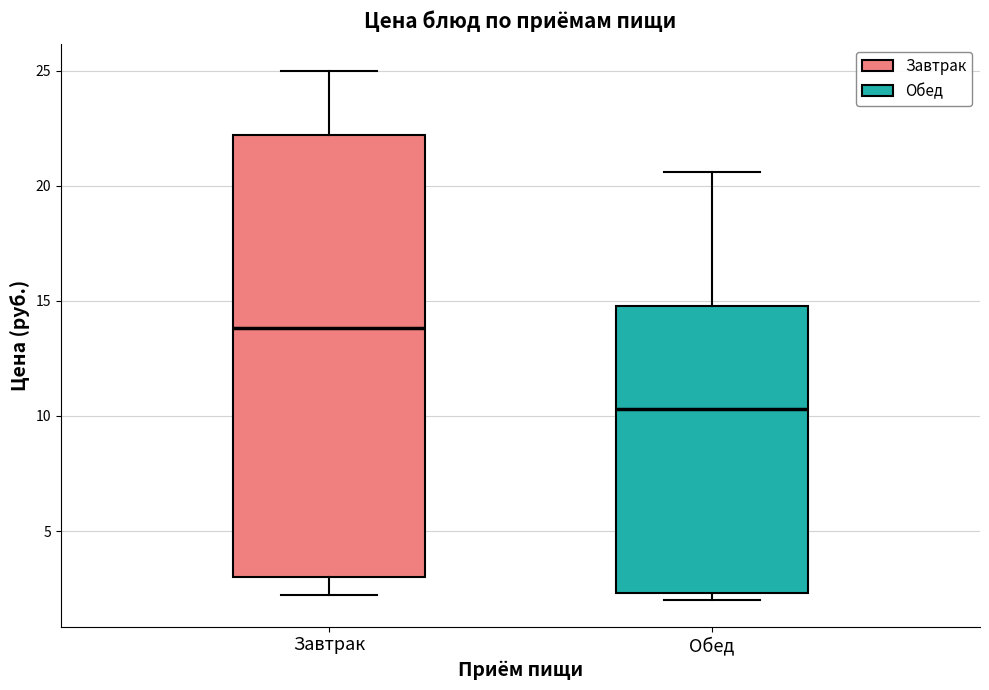

Comparing the boxes themselves (not the whiskers), which one is the tallest?

Завтрак